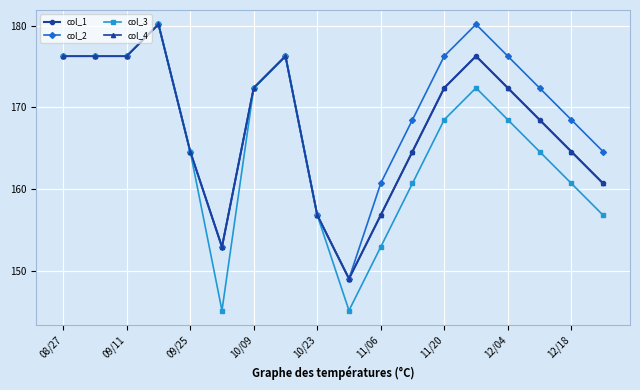

Is this an area chart (filled region under the line)?

No